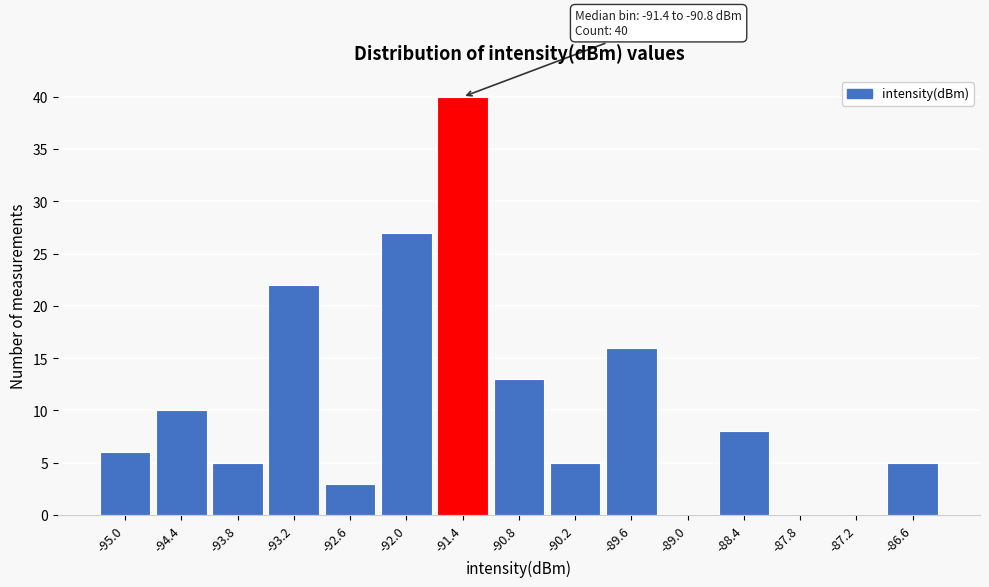

Reading left to right, list all the values displayed in this chart.

-95.0=6	-94.4=10	-93.8=5	-93.2=22	-92.6=3	-92.0=27	-91.4=40	-90.8=13	-90.2=5	-89.6=16	-89.0=0	-88.4=8	-87.8=0	-87.2=0	-86.6=5